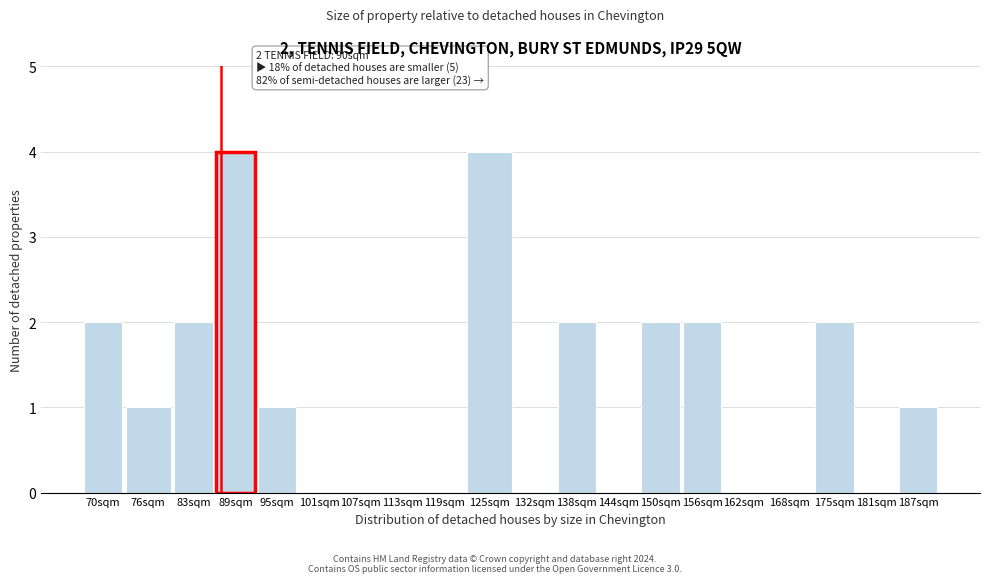

Reading left to right, extract all data points from this chart.

70sqm=2	76sqm=1	83sqm=2	89sqm=4	95sqm=1	101sqm=0	107sqm=0	113sqm=0	119sqm=0	125sqm=4	132sqm=0	138sqm=2	144sqm=0	150sqm=2	156sqm=2	162sqm=0	168sqm=0	175sqm=2	181sqm=0	187sqm=1